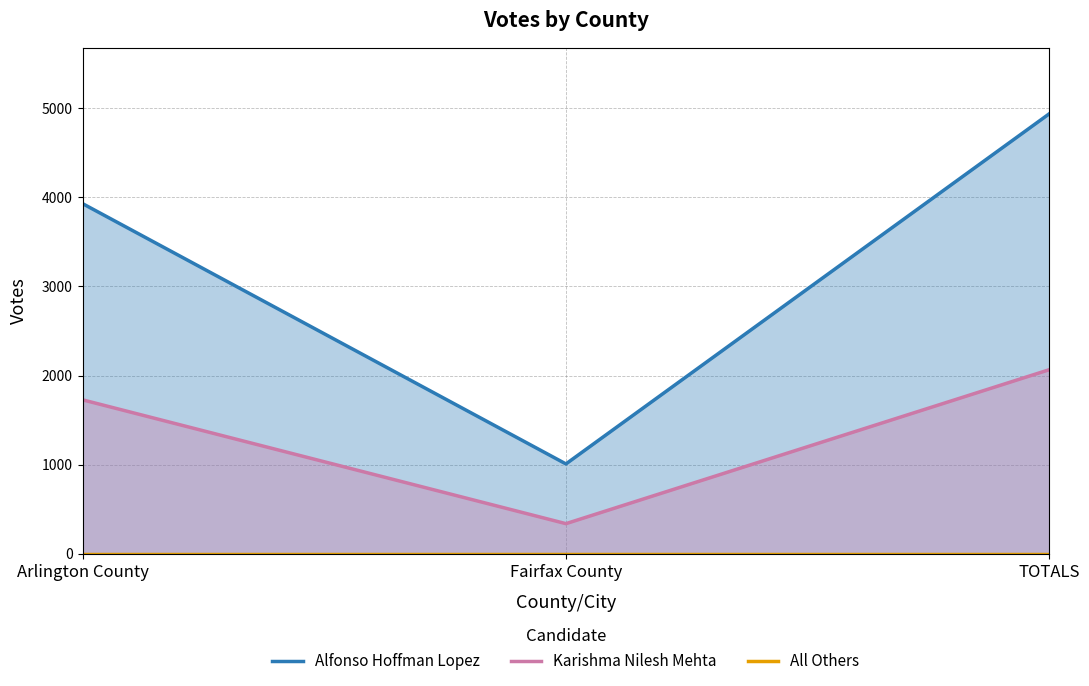

Which series has the largest total across all categories?

Alfonso Hoffman Lopez